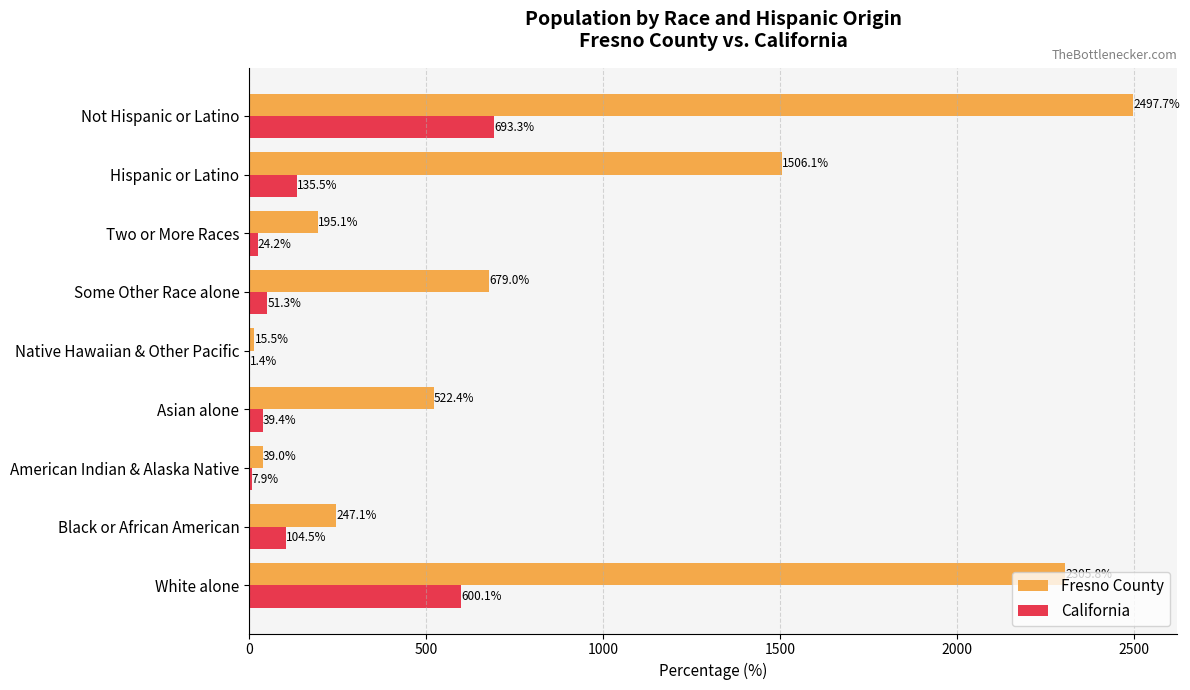

What is the maximum value shown in the chart?

2497.7